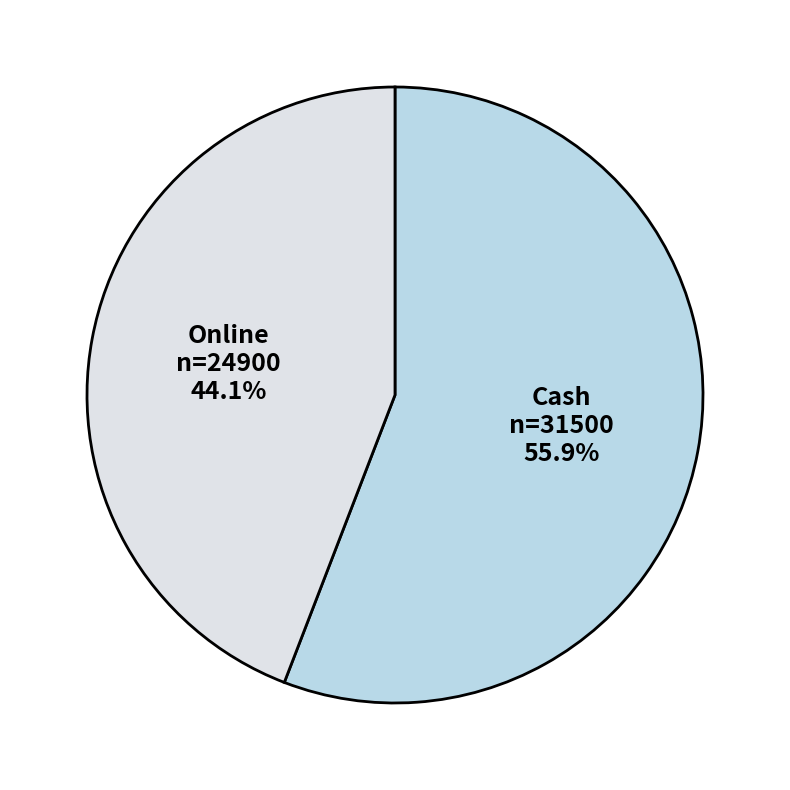

Combined, do Online and Cash account for over 50%?

Yes